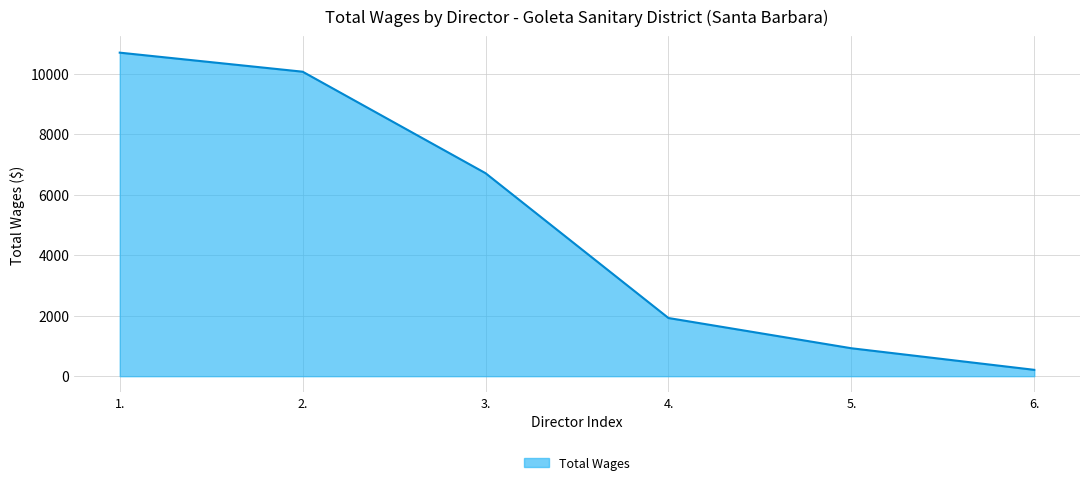

Reading left to right, transcribe all the data shown in this chart.

1.=10701	2.=10071	3.=6714	4.=1924	5.=924	6.=210